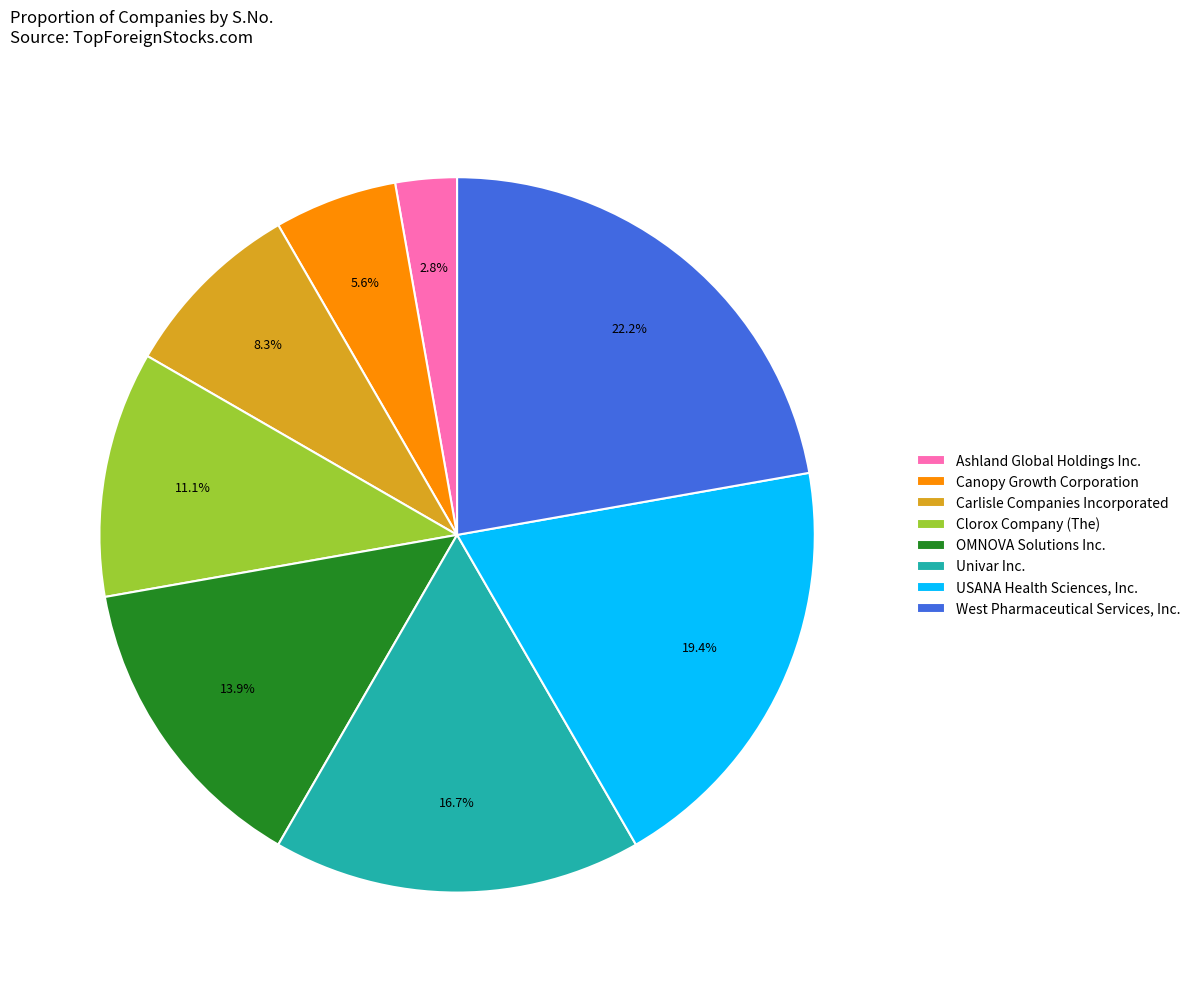

What portion of the pie excludes Clorox Company (The)?

88.9%